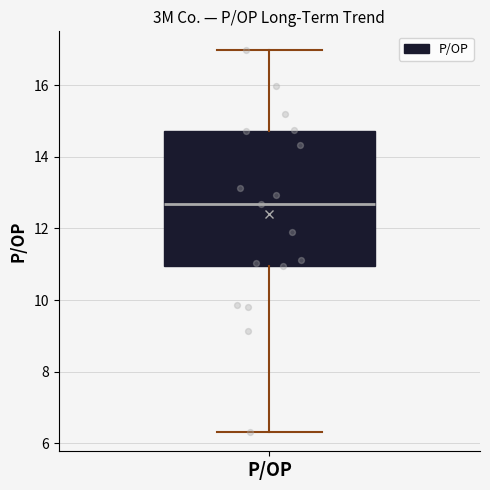

Read this box plot against the y-axis: the position of the median line, the range covered by the box, and the ends of both whiskers. The values are not printed on the chart, so give them approximately, as read against the axis.

median 12.6, box 11.0 to 14.8, whiskers 6.4 to 17.0